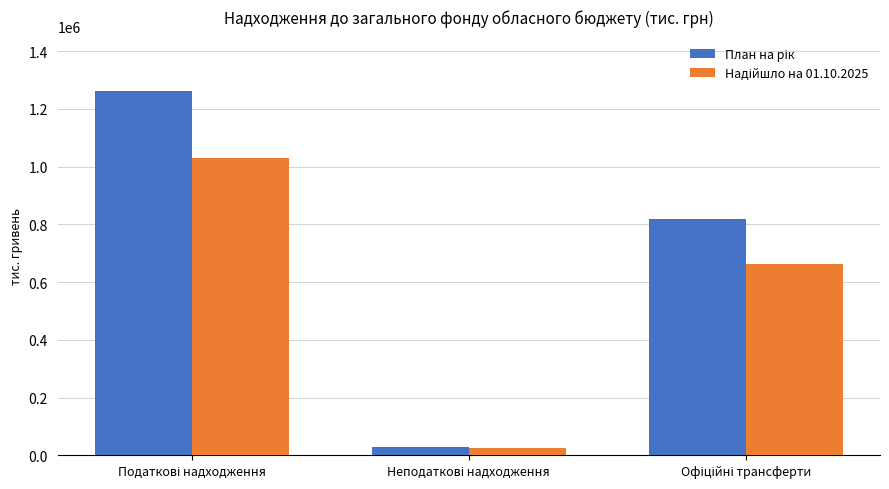

What is the greatest value displayed?

1261376.3